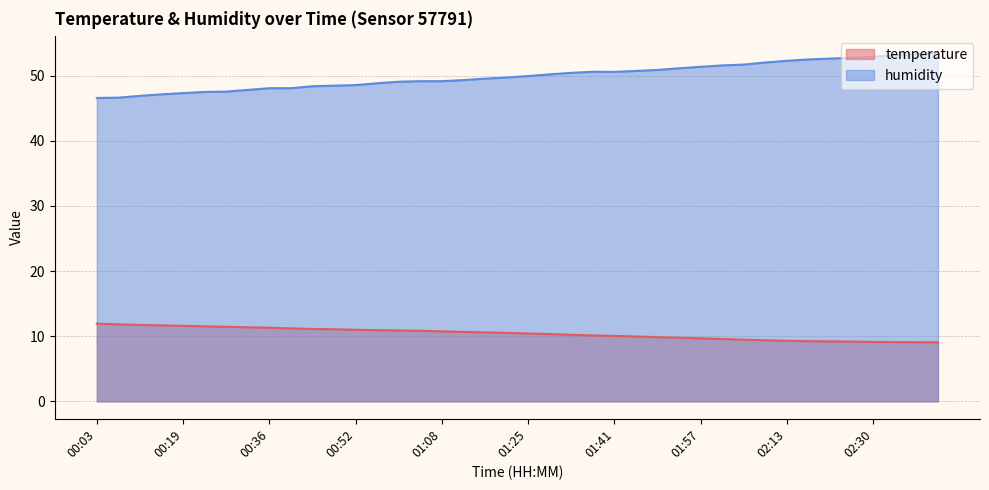

True or false: humidity and temperature intersect in this chart.

False